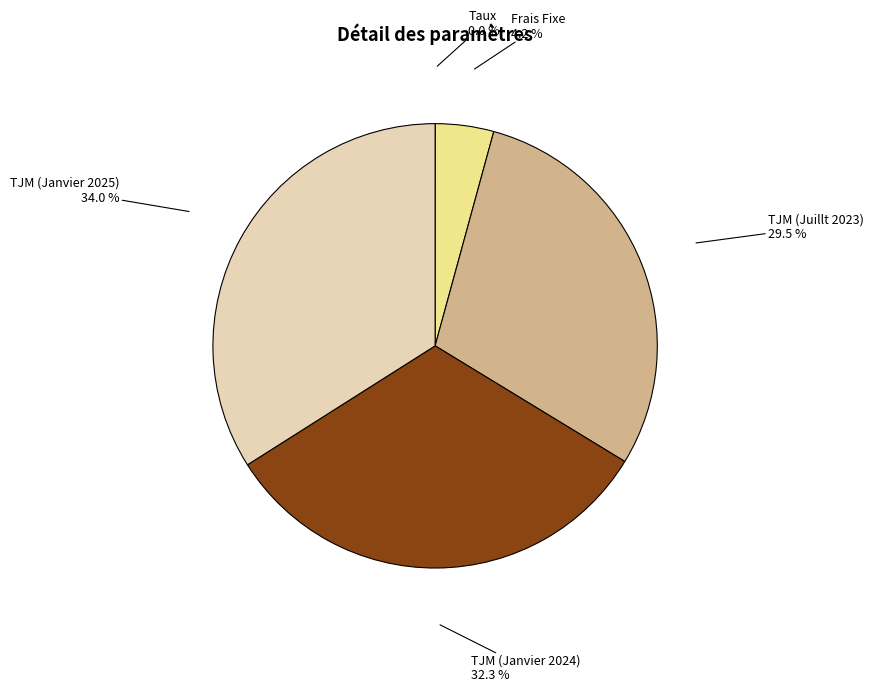

To the nearest percent, what portion does TJM (Janvier 2024) represent?

32%